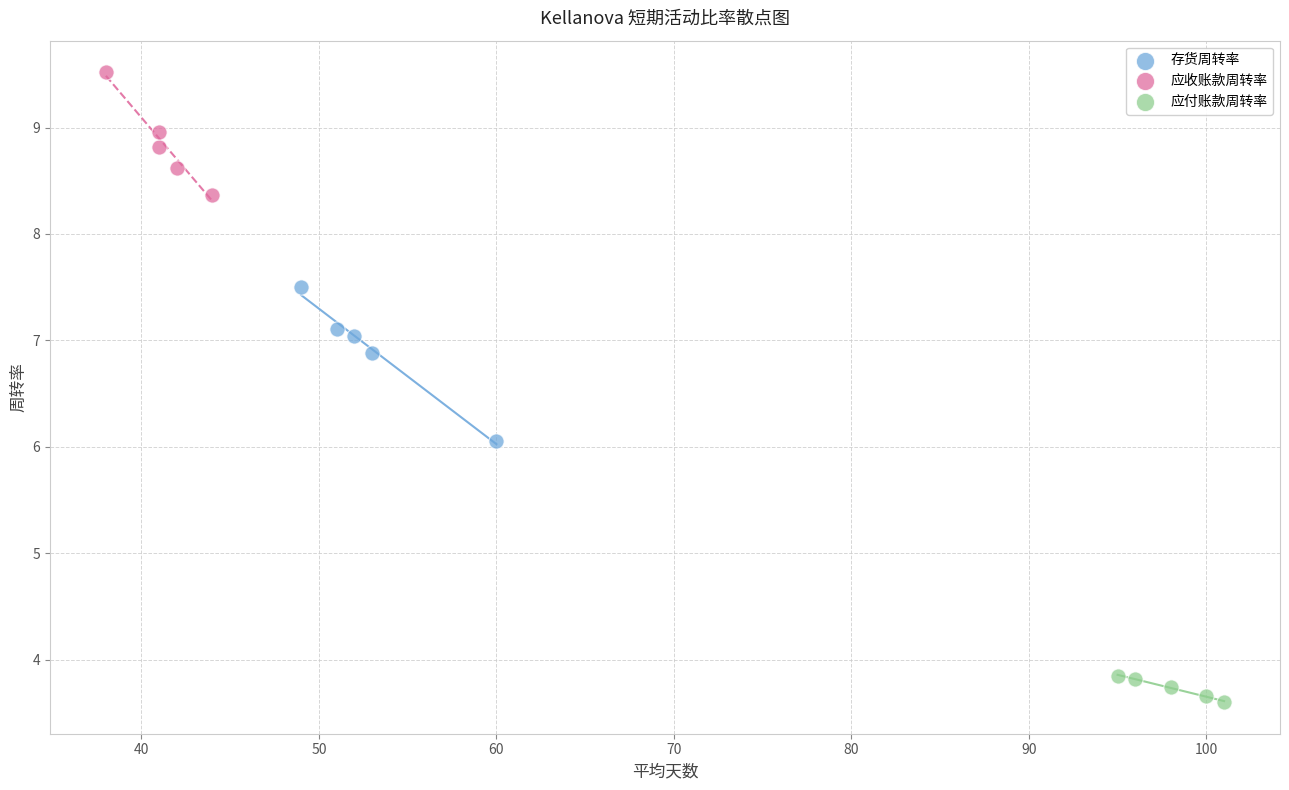

Which series reaches the minimum Y coordinate?

应付账款周转率